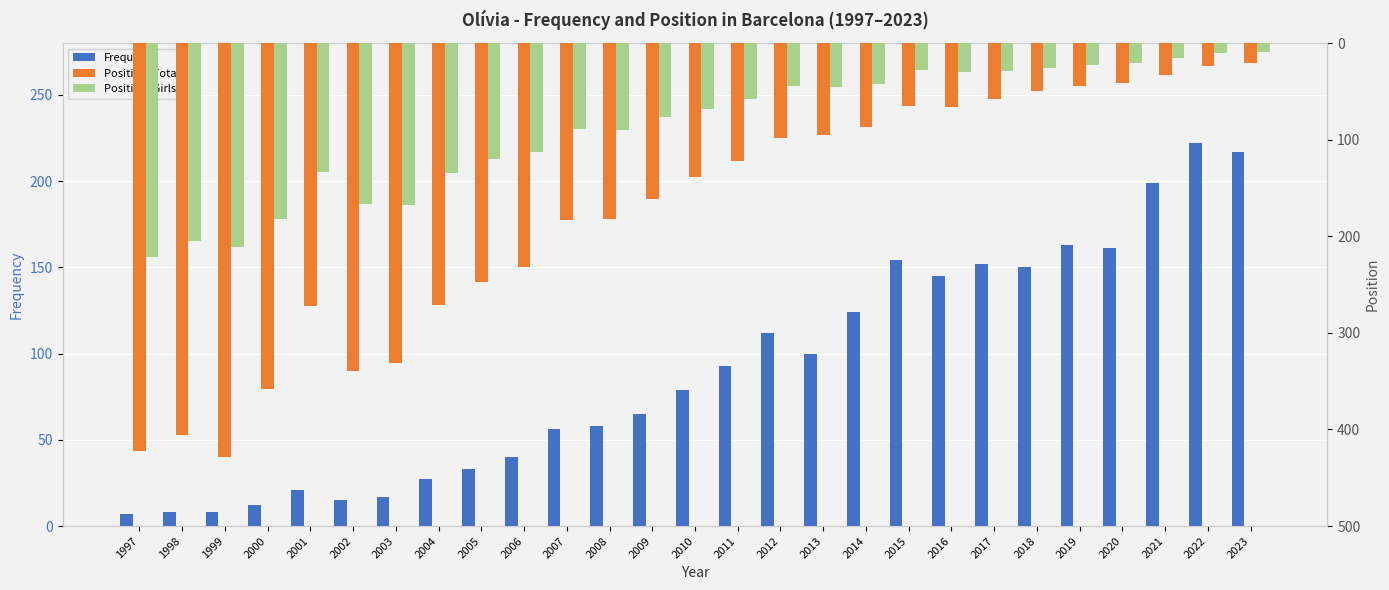

Which label corresponds to the largest value in the chart?

1999